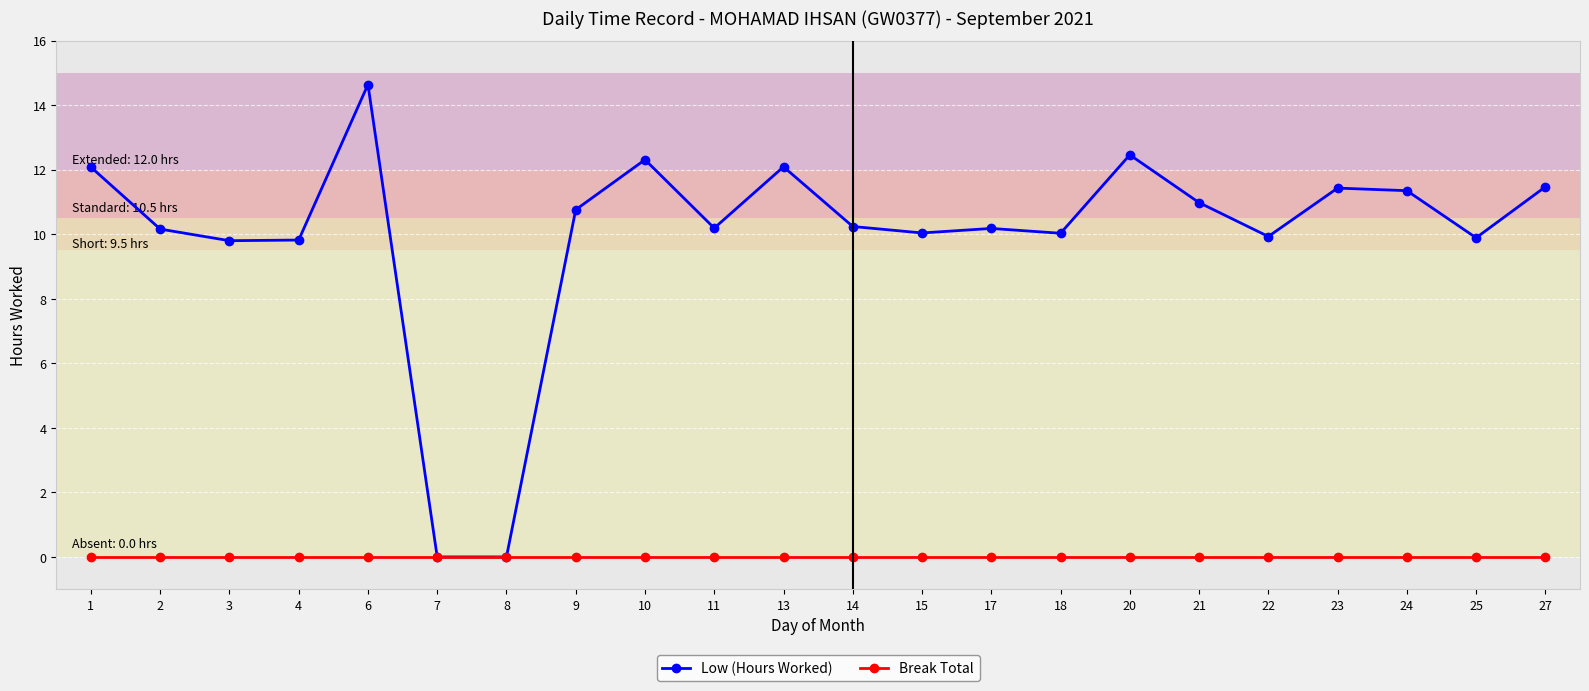

The value of Low (Hours Worked) at 10 is 12.3. True or false?

True